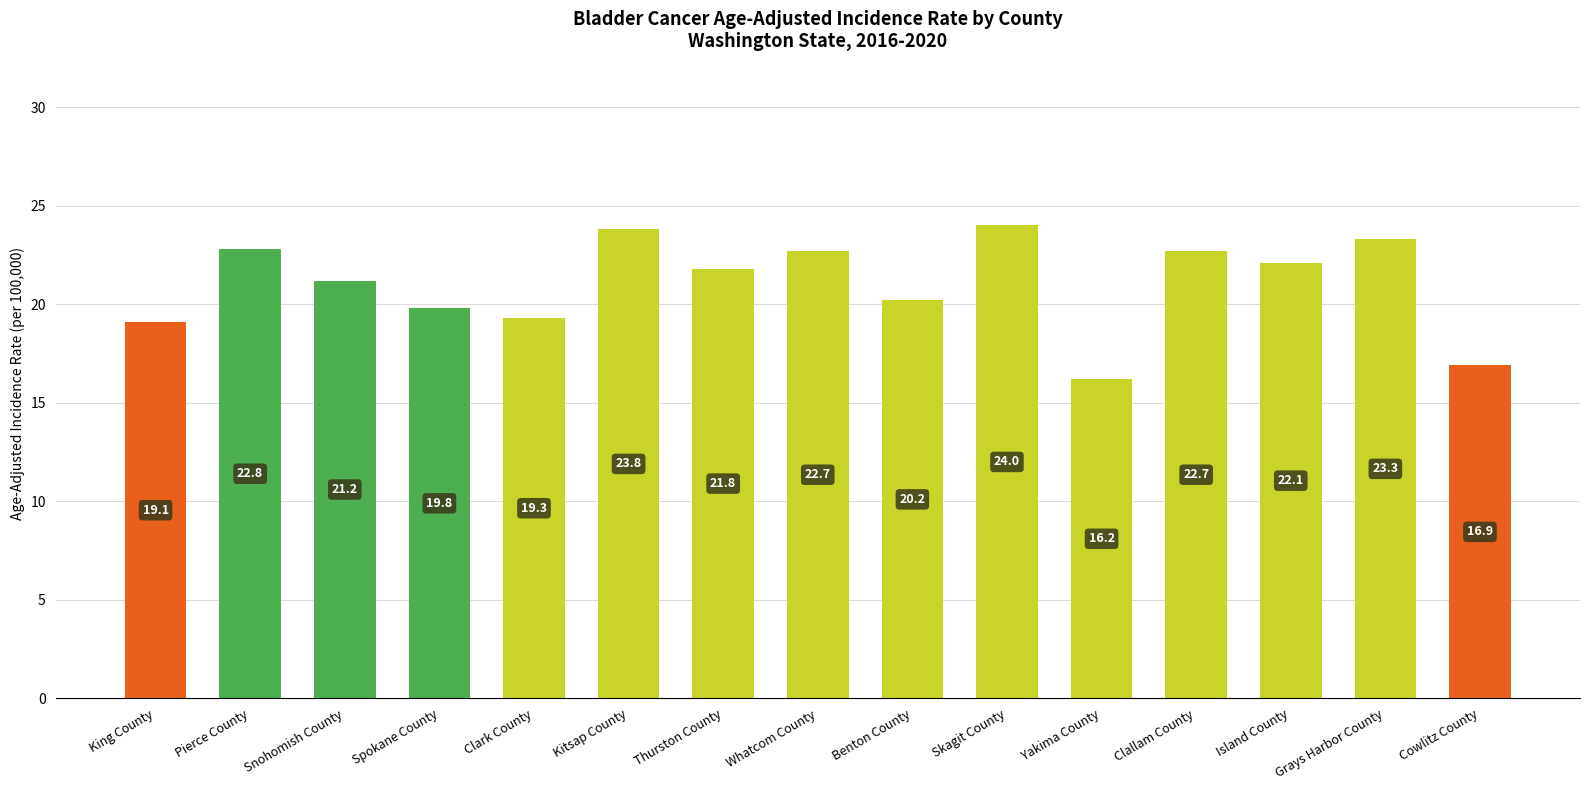

Are the bars grouped side by side (vs. stacked)?

No